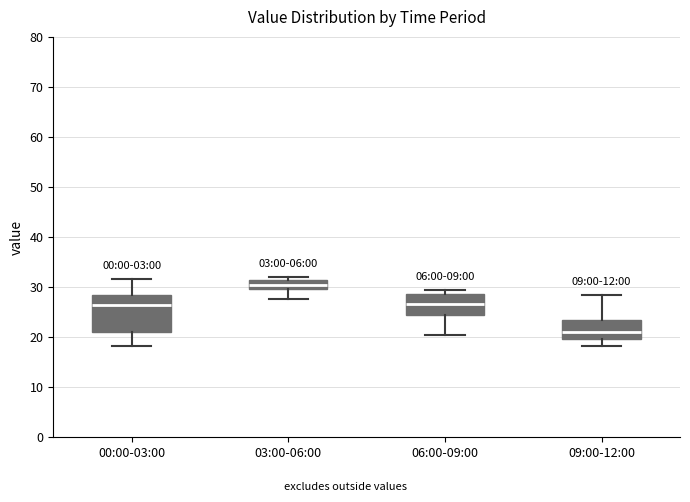

Where does the lower whisker of the box for 09:00-12:00 end on the y-axis? The values are not printed on the chart, so give them approximately, as read against the axis.

18